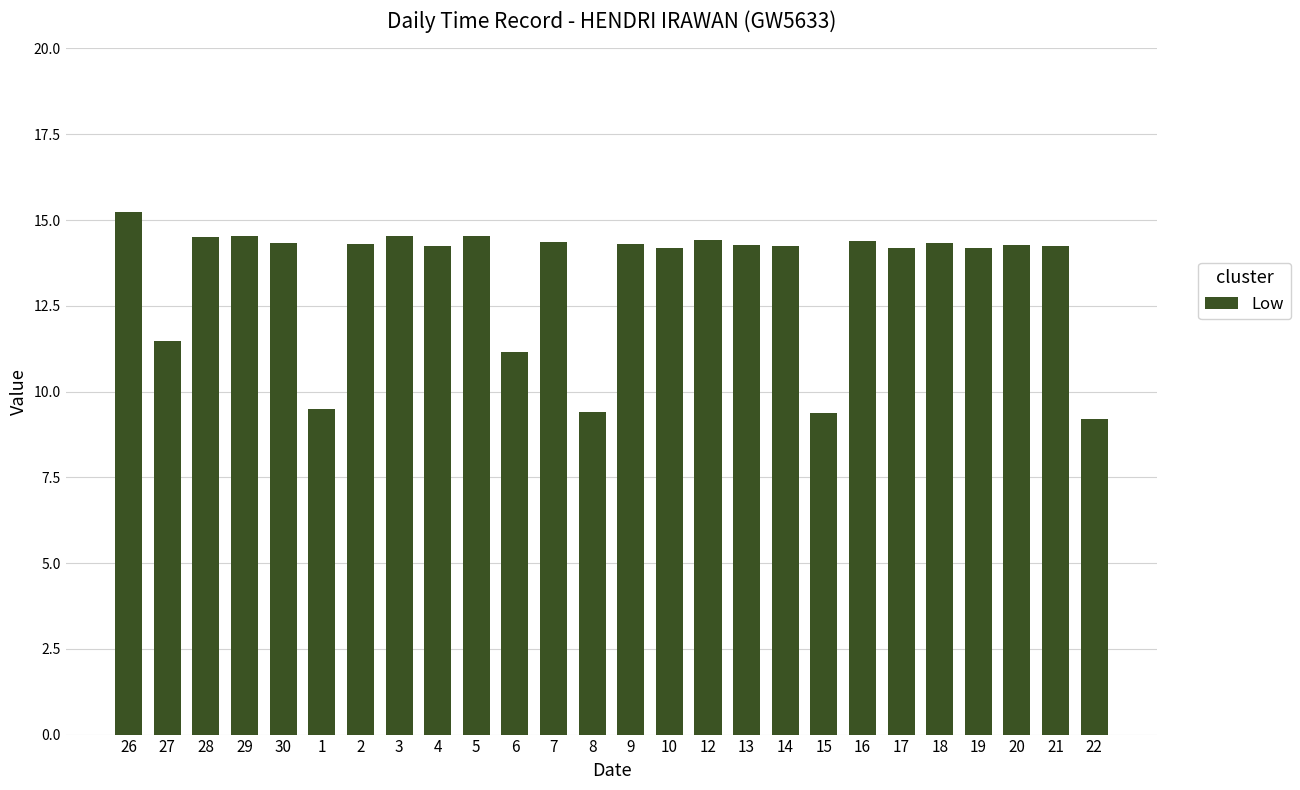

How many series are shown in this chart?

1